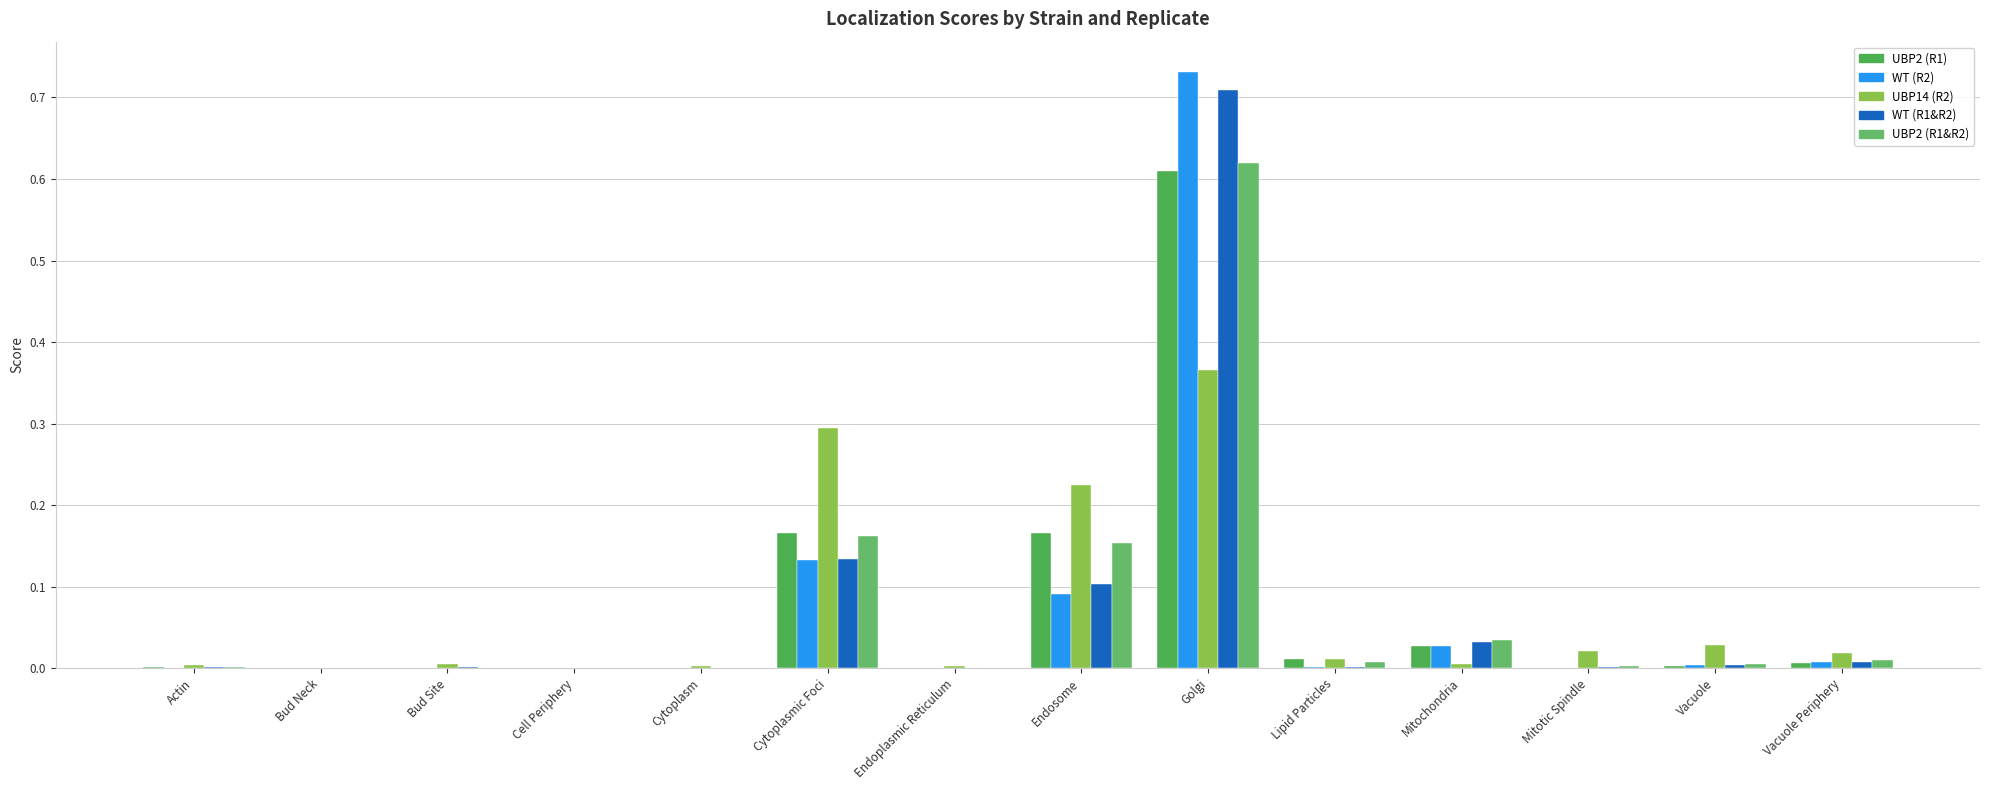

Which label corresponds to the smallest value in the chart?

Bud Neck